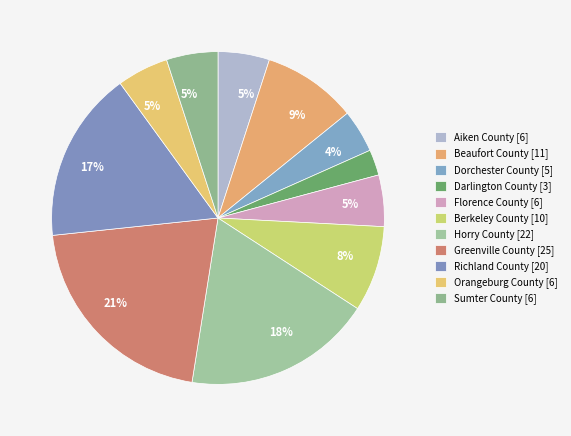

Rank the categories by value from highest to lowest.

Greenville County, Horry County, Richland County, Beaufort County, Berkeley County, Aiken County, Florence County, Orangeburg County, Sumter County, Dorchester County, Darlington County